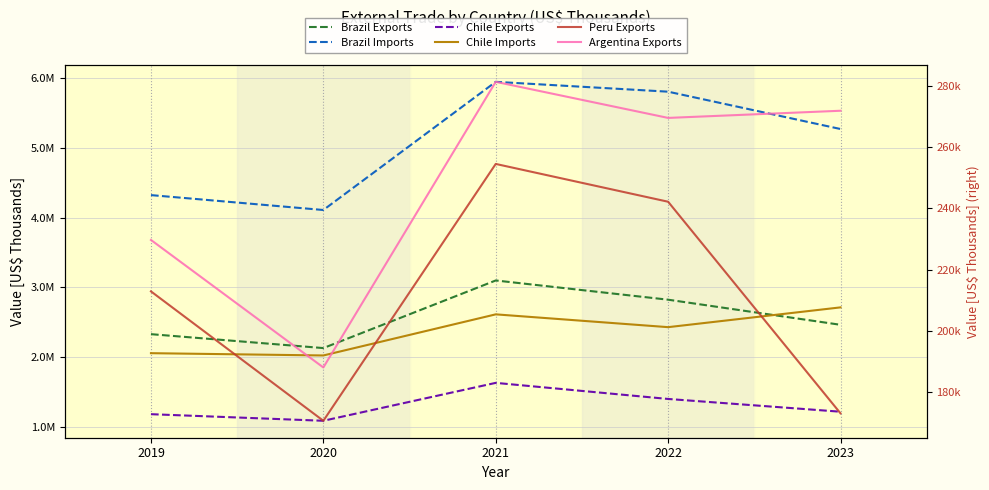

True or false: Brazil Exports has more than 1 points higher than both neighbors.

False